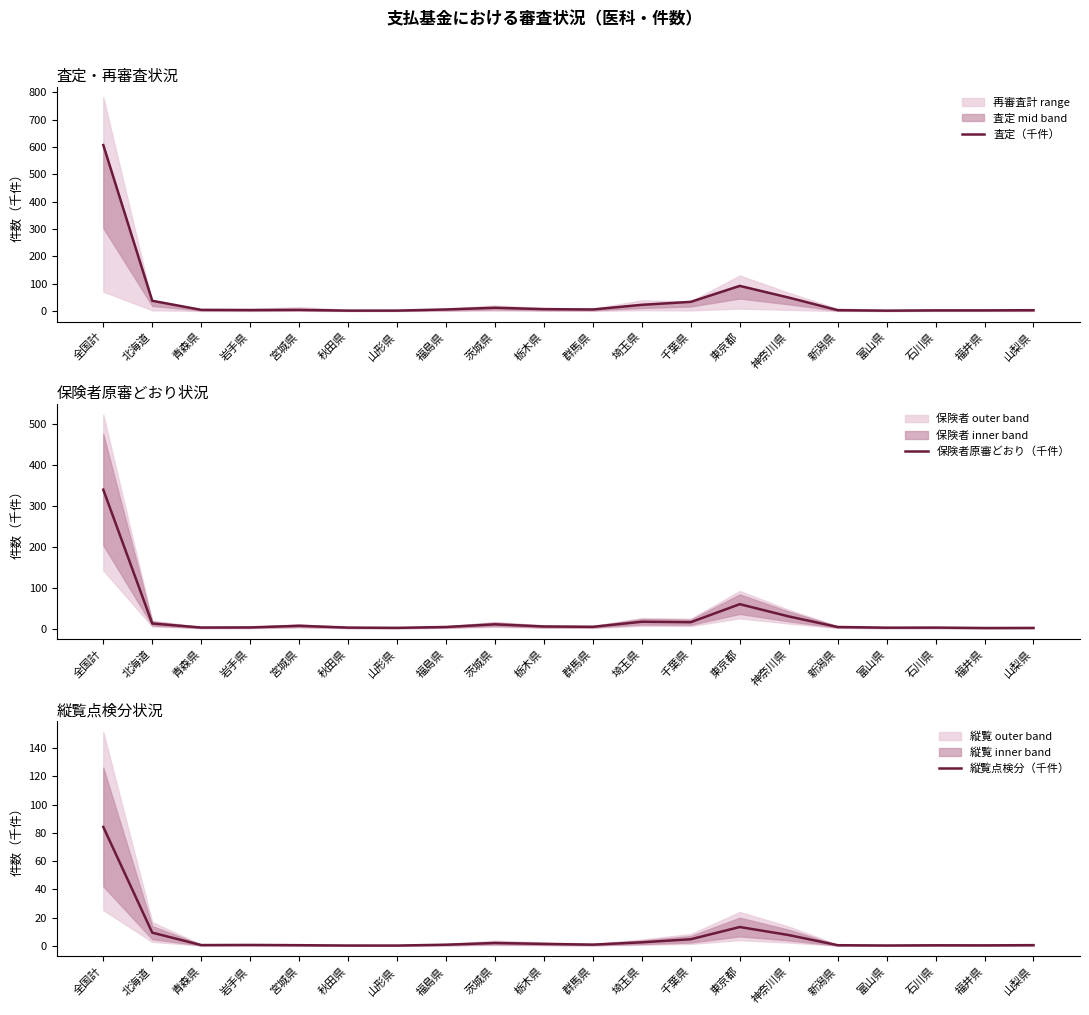

What is the smallest value displayed?

0.2